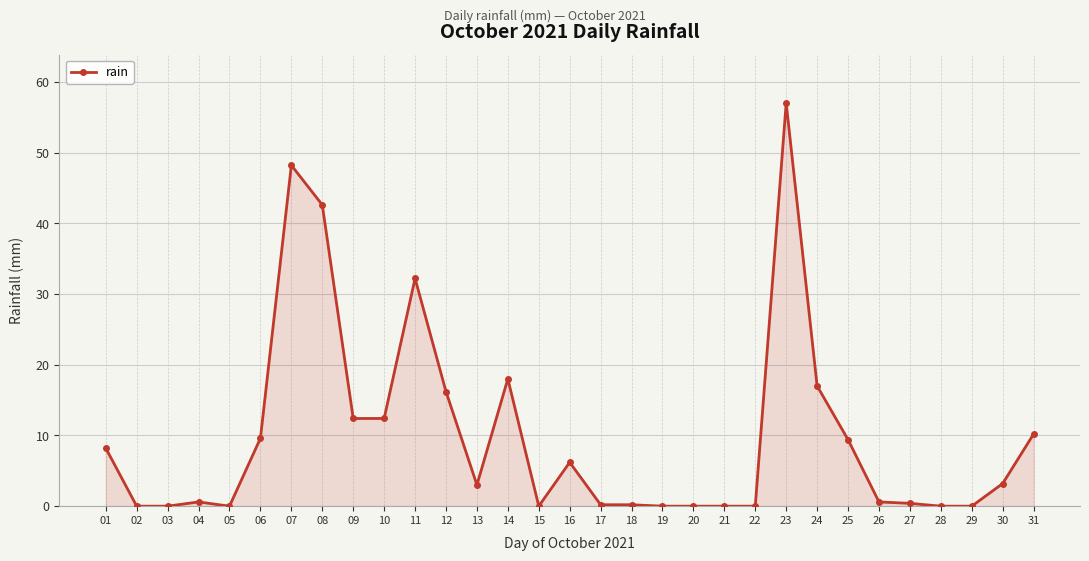

How many categories are shown in the chart?

31